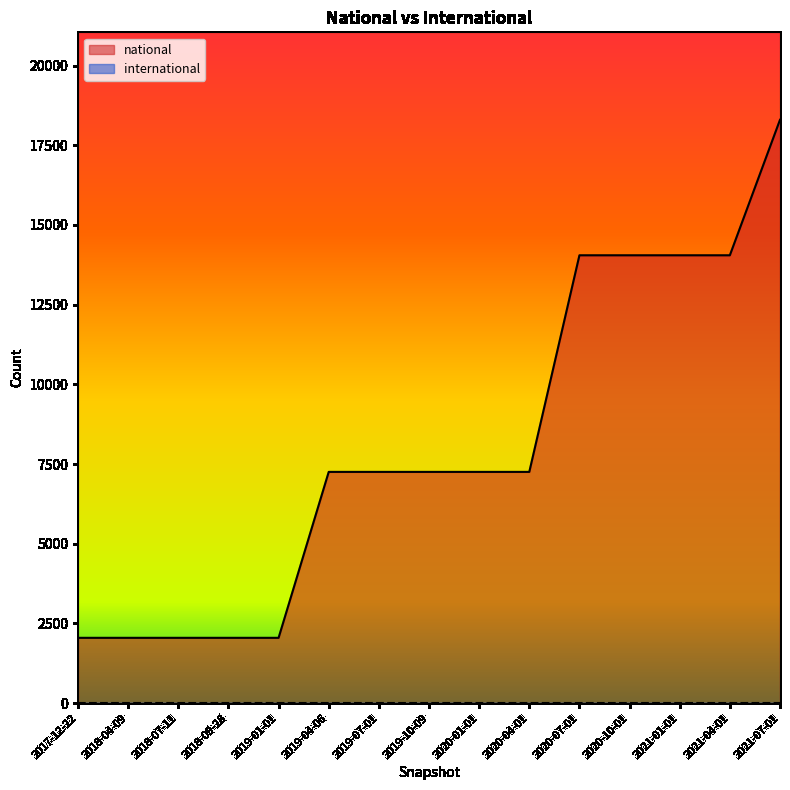

What is the label of the 13th point from the right?

2018-07-11